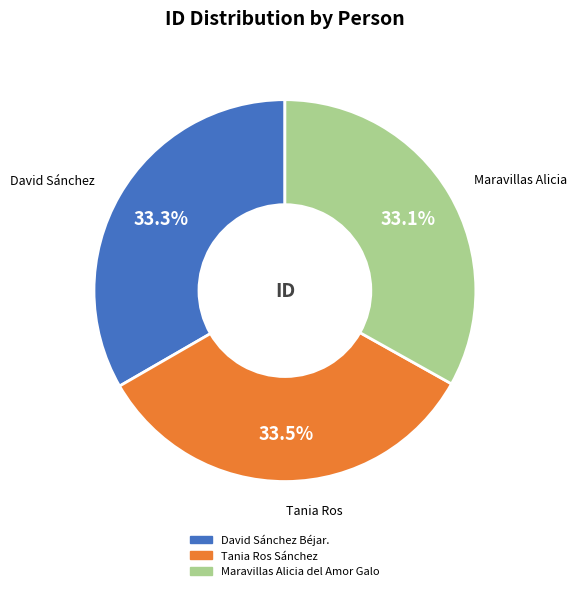

To the nearest percent, what is the average slice percentage?

33%